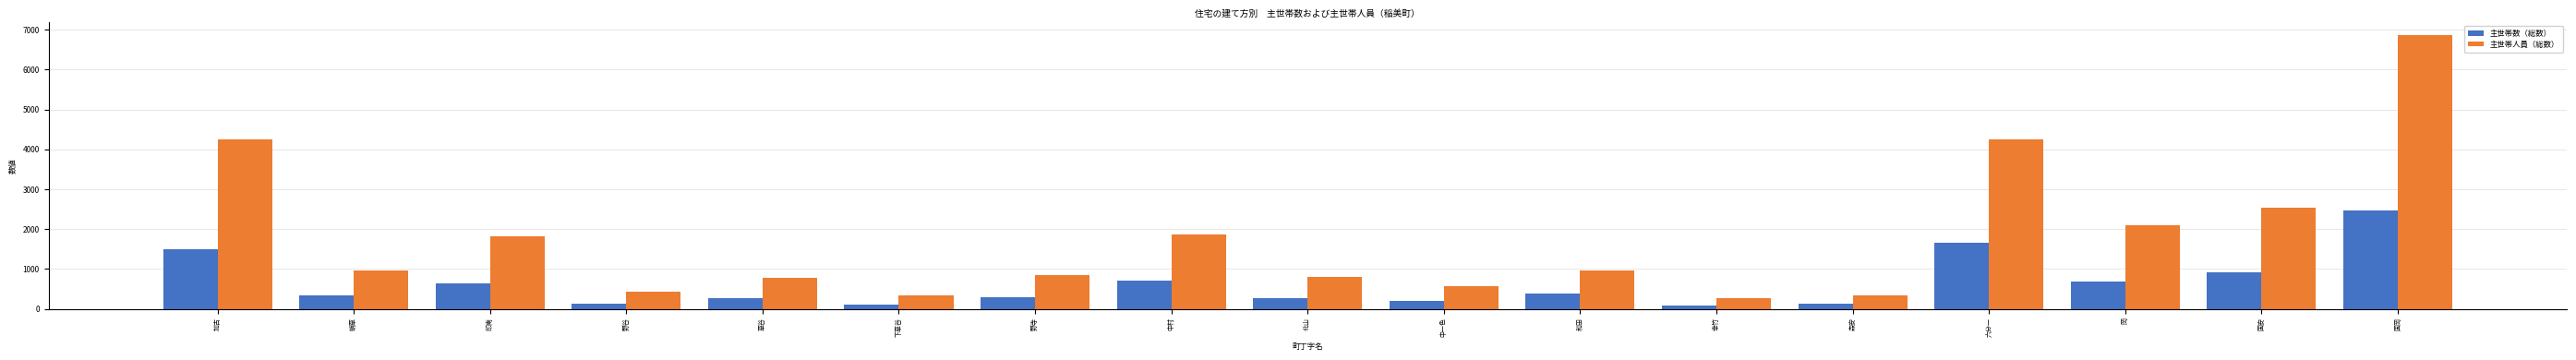

What is the sum of all 主世帯数（総数） values?

10771